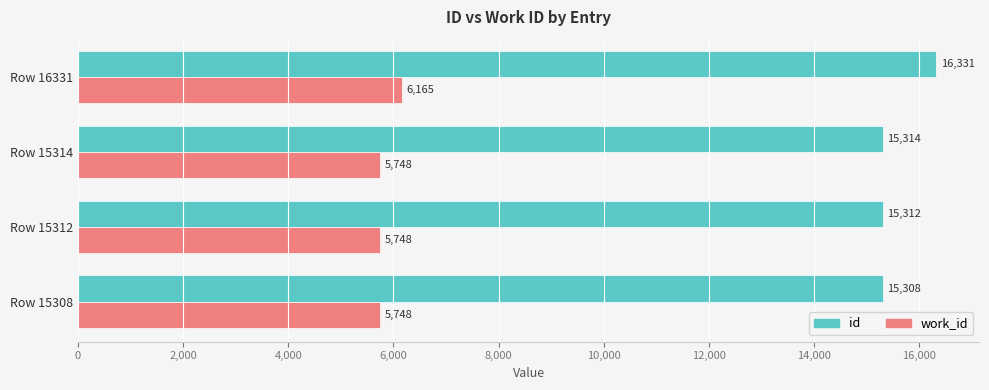

Which series has the widest spread of values?

id